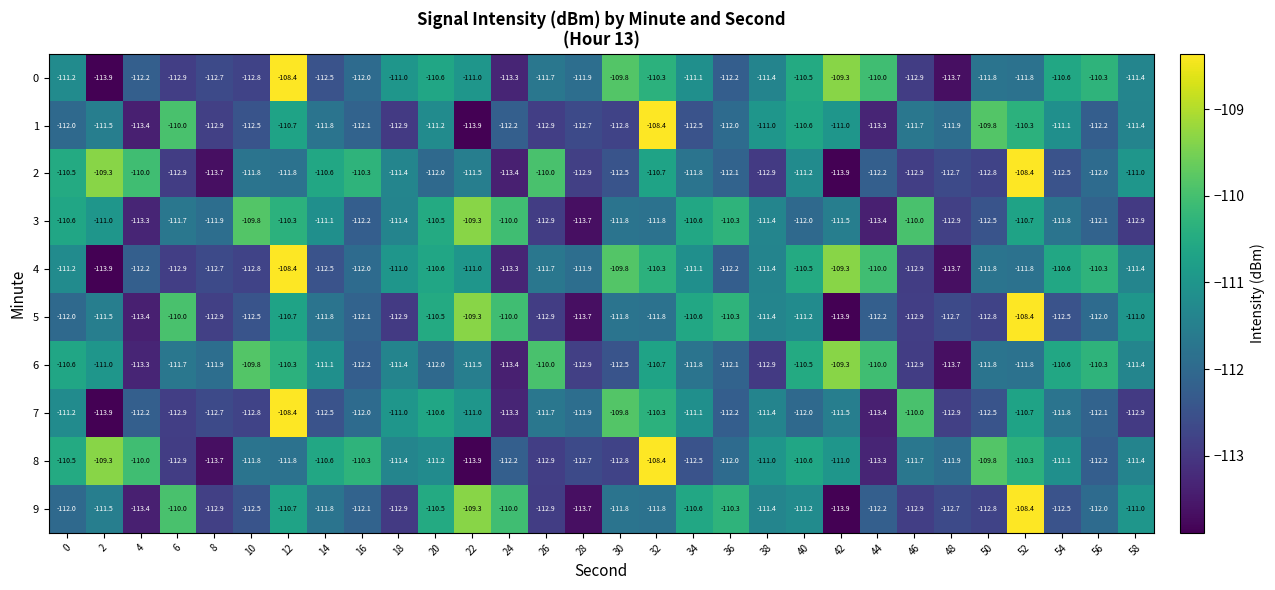

At which category is the sum across all series the highest?

12